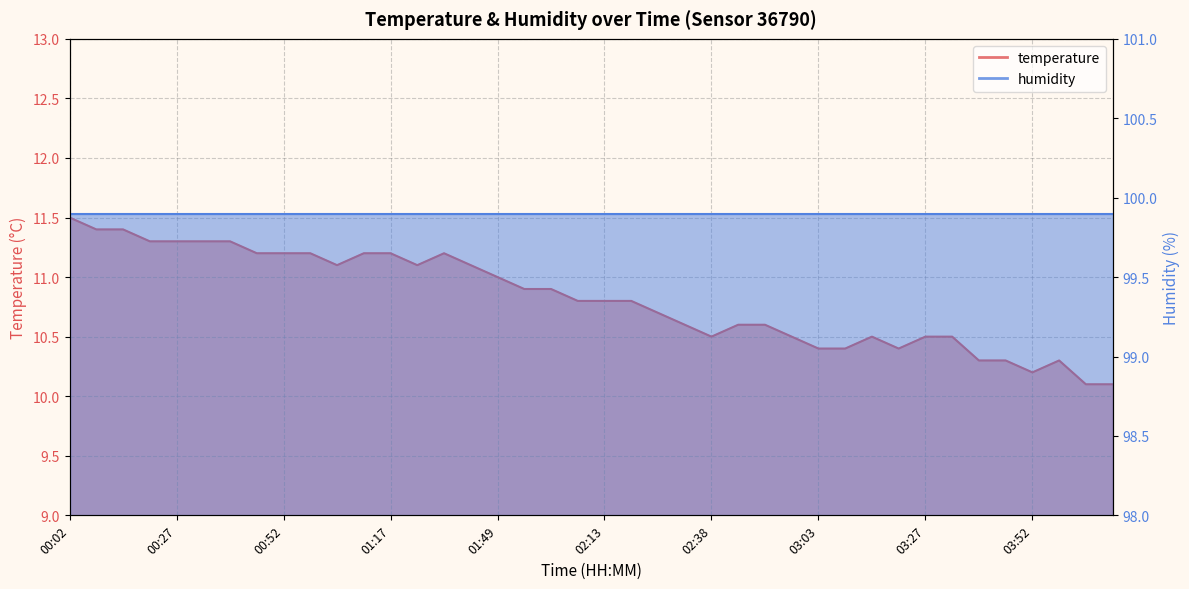

Rank the categories by value from highest to lowest.

00:02, 00:09, 00:15, 00:21, 00:27, 00:33, 00:39, 00:46, 00:52, 00:58, 01:11, 01:17, 01:30, 01:04, 01:23, 01:43, 01:49, 01:55, 02:01, 02:07, 02:13, 02:20, 02:26, 02:32, 02:44, 02:50, 02:38, 02:56, 03:15, 03:27, 03:33, 03:03, 03:09, 03:21, 03:40, 03:46, 03:58, 03:52, 04:04, 04:10